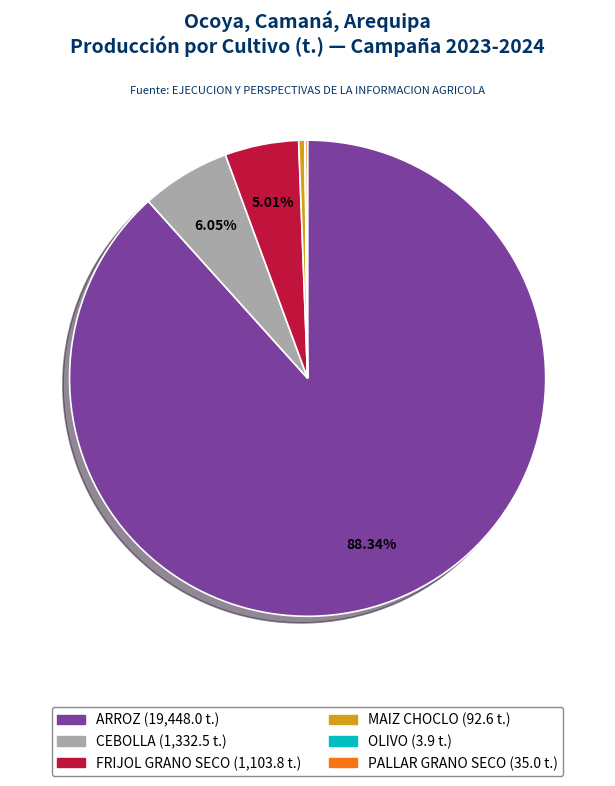

Which category has the biggest portion of the pie?

ARROZ